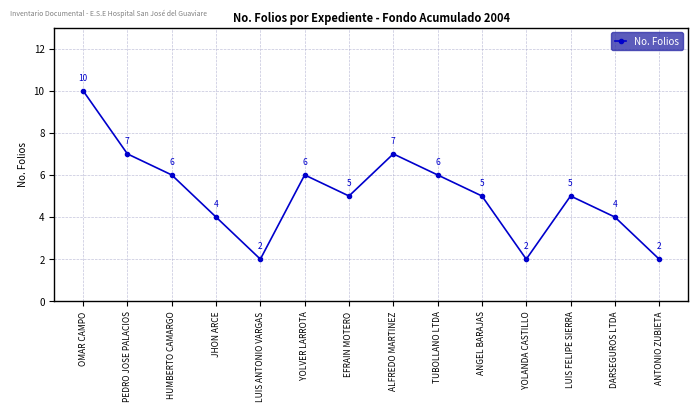

What is the sum of all values?

71